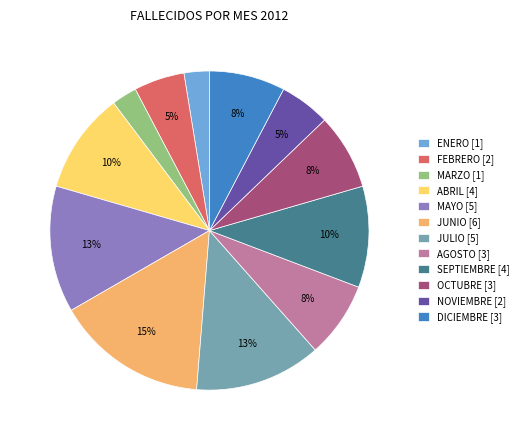

To the nearest percent, what is the average slice percentage?

8%